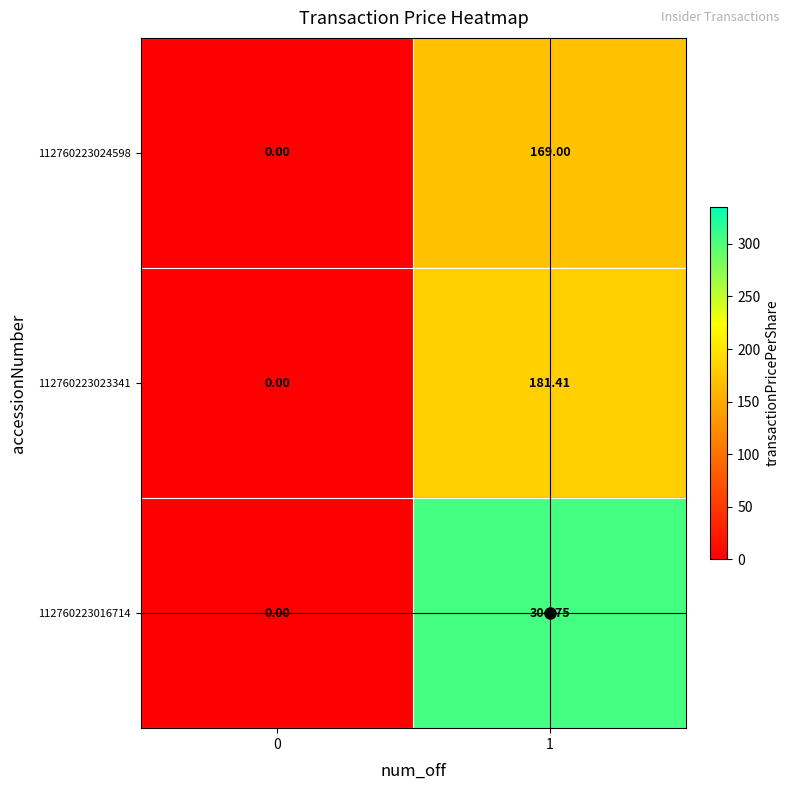

Which series has the largest total across all categories?

112760223016714